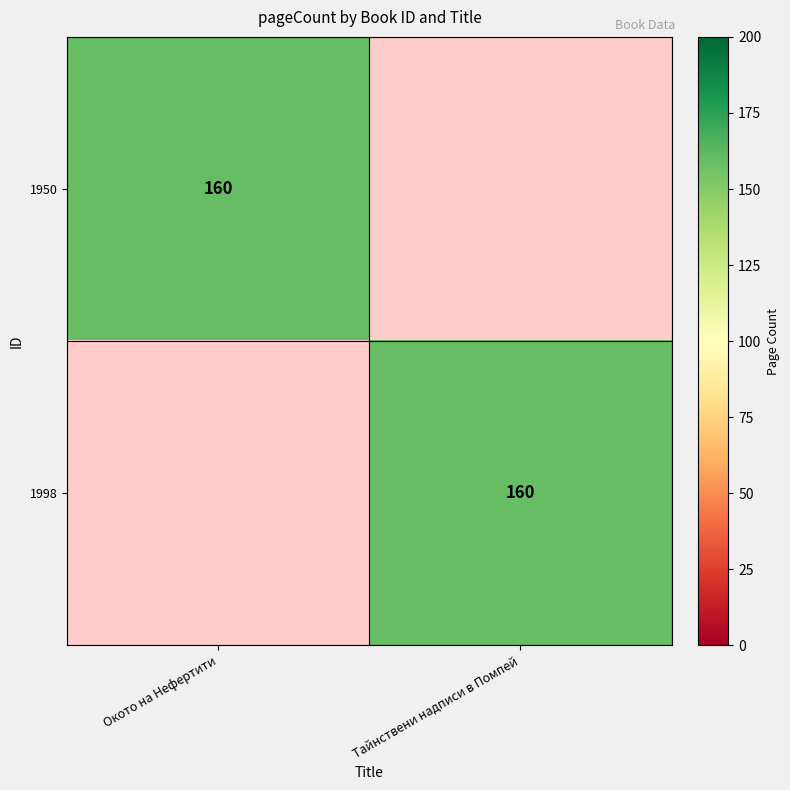

Is it true that 1998 equals 160 at Тайнствени надписи в Помпей?

True